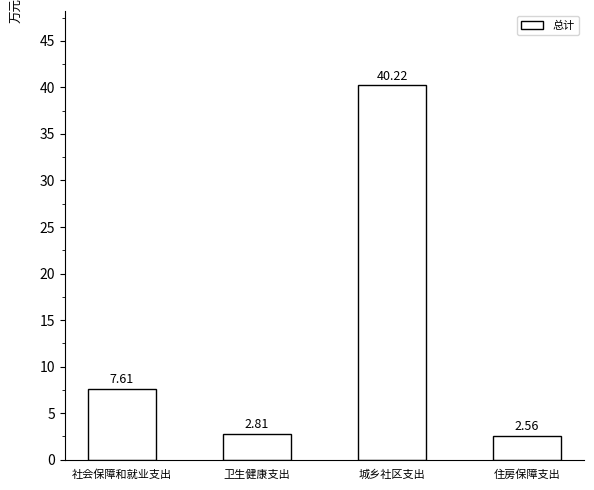

What position from the left is 住房保障支出?

4